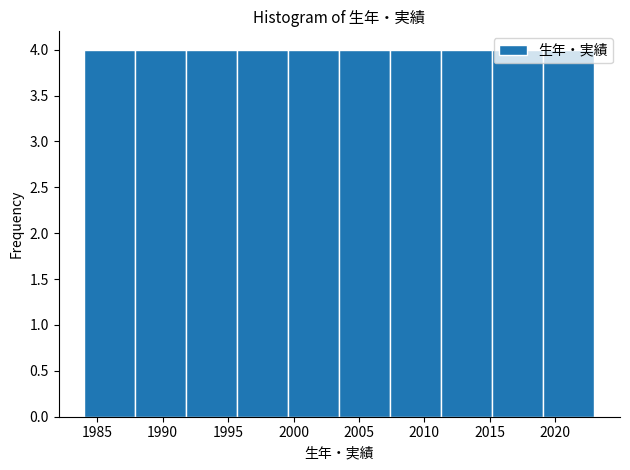

Reading left to right, transcribe this chart: for each bar, give the range it covers on the x-axis and its height. Neither the bar edges nor the heights are printed on the chart, so give them approximately, as read against the axes.

1984.0 to 1987.9: 4
1987.9 to 1991.8: 4
1991.8 to 1995.7: 4
1995.7 to 1999.6: 4
1999.6 to 2003.5: 4
2003.5 to 2007.4: 4
2007.4 to 2011.3: 4
2011.3 to 2015.2: 4
2015.2 to 2019.1: 4
2019.1 to 2023.0: 4